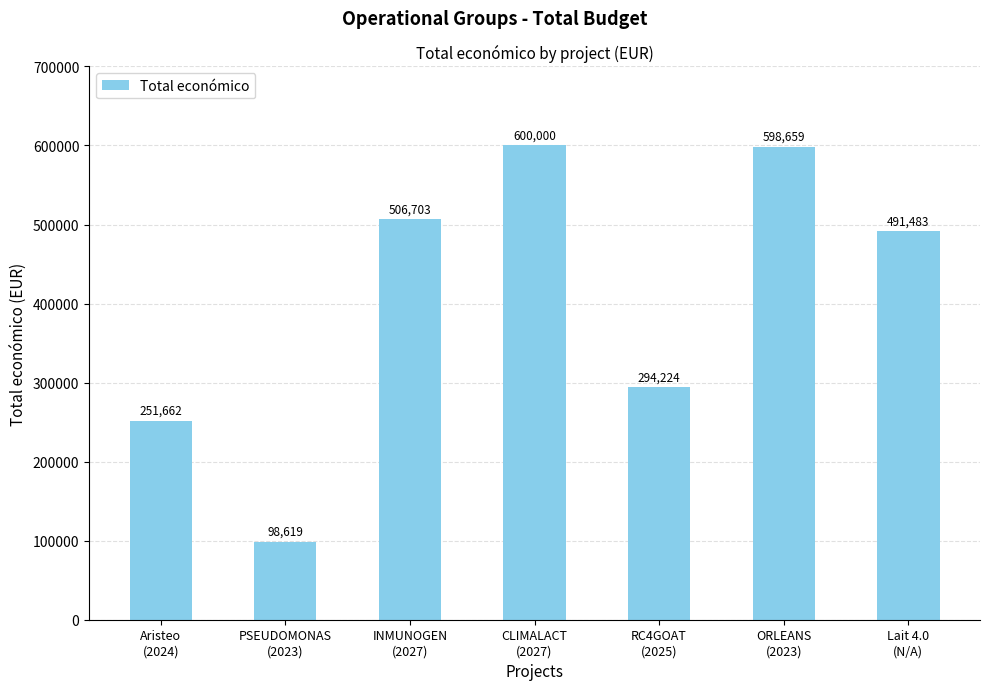

Are the bars horizontal?

No